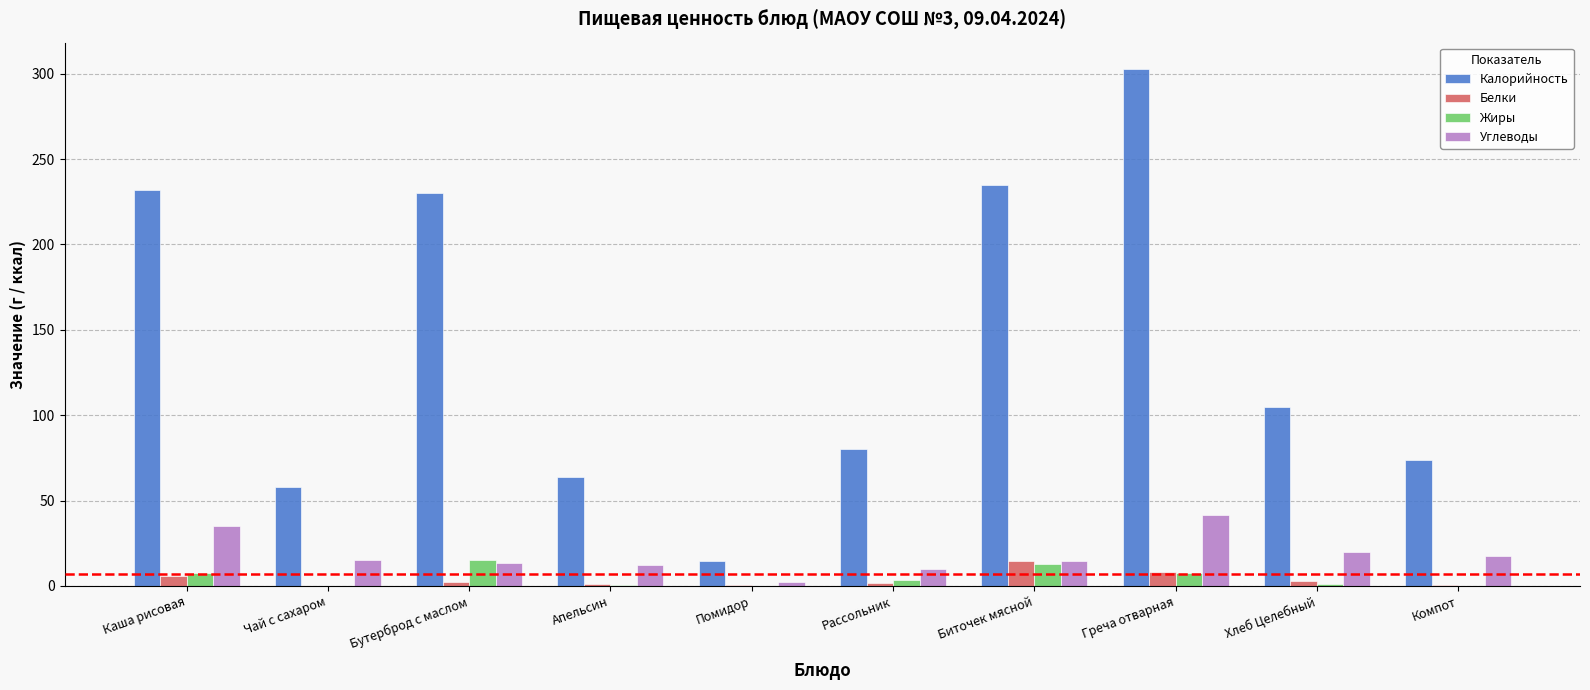

True or false: Углеводы has a value of 12.1 at Апельсин.

True